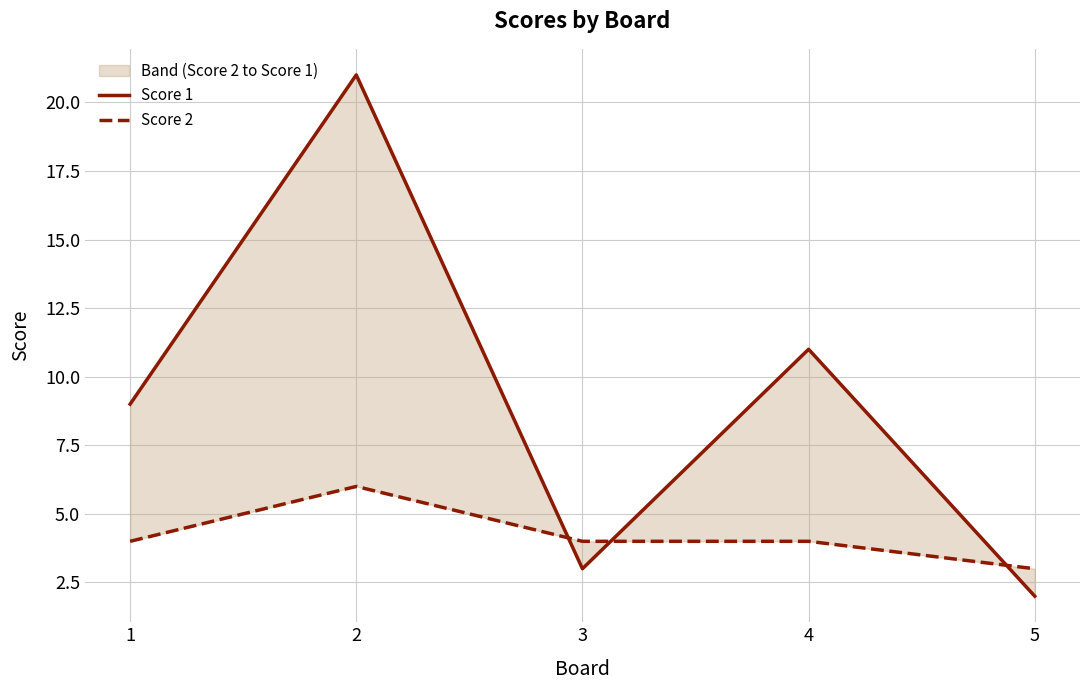

What is the difference between the second highest and second lowest values in the Score 1 series?

8